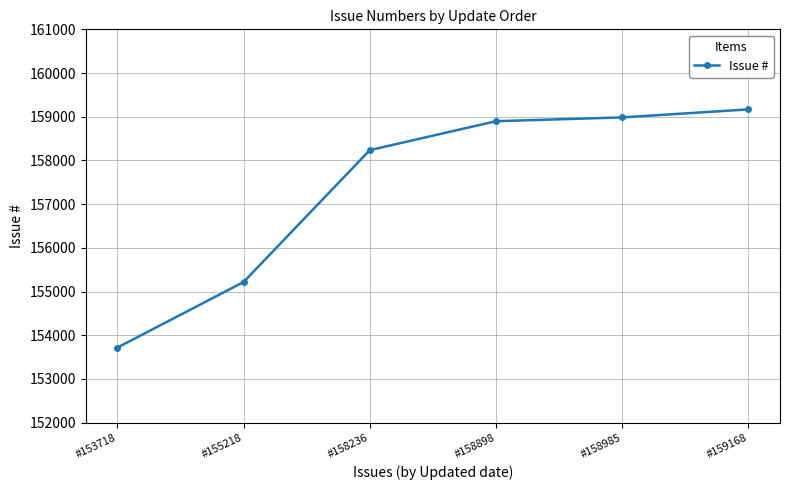

What is the value of the 2nd point from the left?

155218